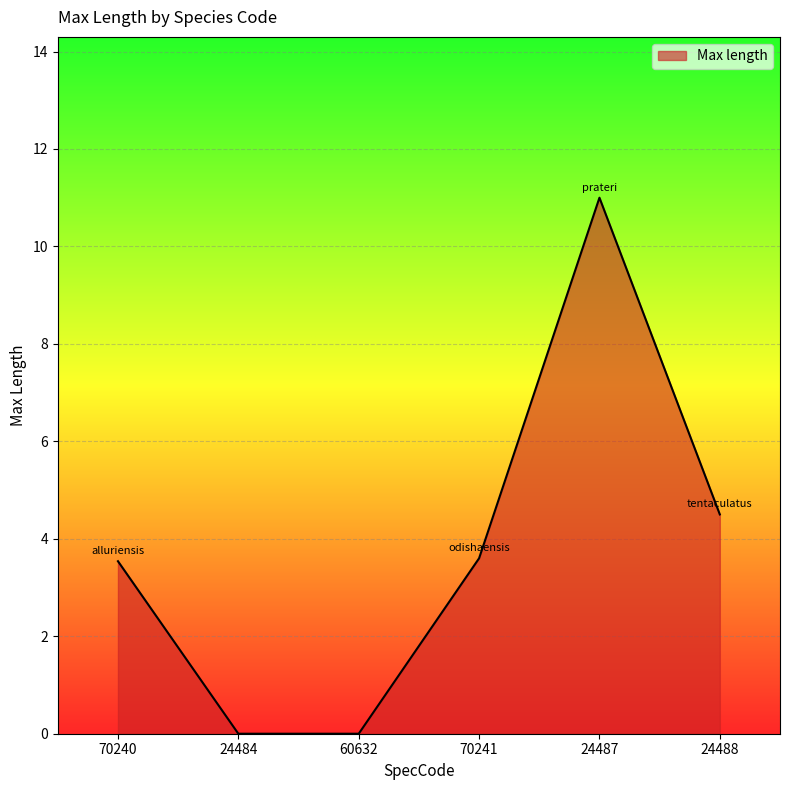

Count the number of values greater than 3.

4